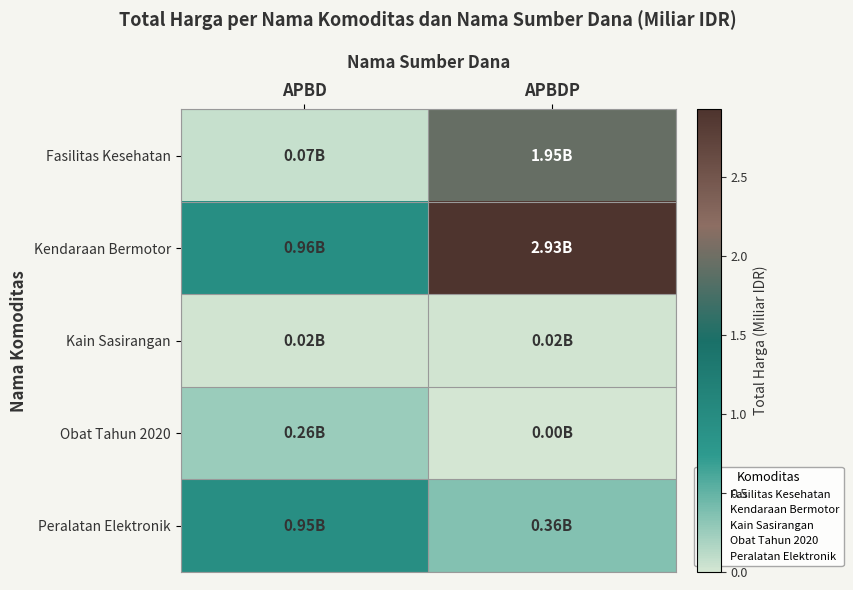

Between APBD and APBDP, which series saw the biggest shift?

Kendaraan Bermotor